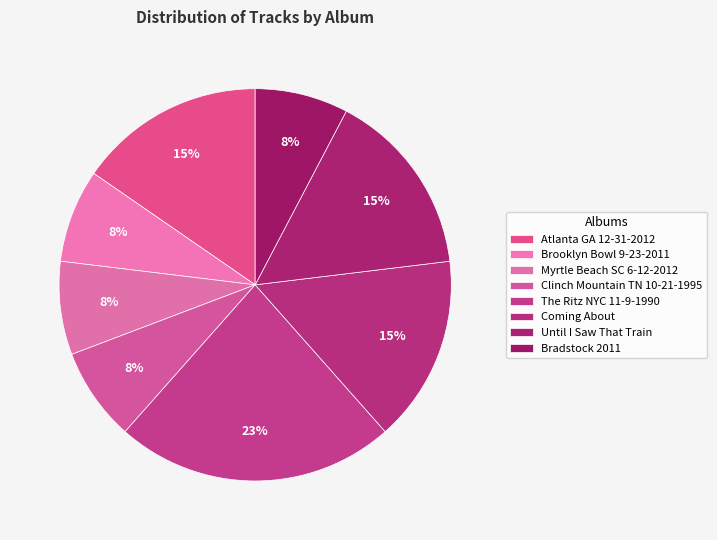

Is Myrtle Beach SC 6-12-2012 the majority of the pie?

No